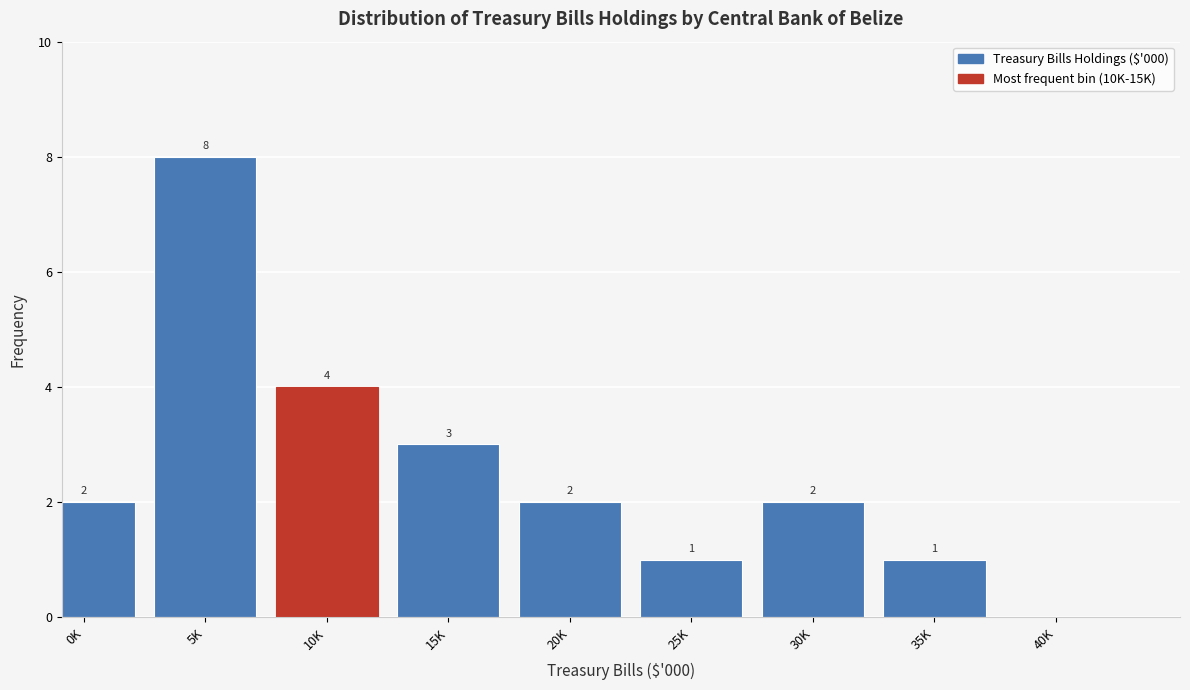

Reading right to left, transcribe all the data shown in this chart.

40K=0	35K=1	30K=2	25K=1	20K=2	15K=3	10K=4	5K=8	0K=2